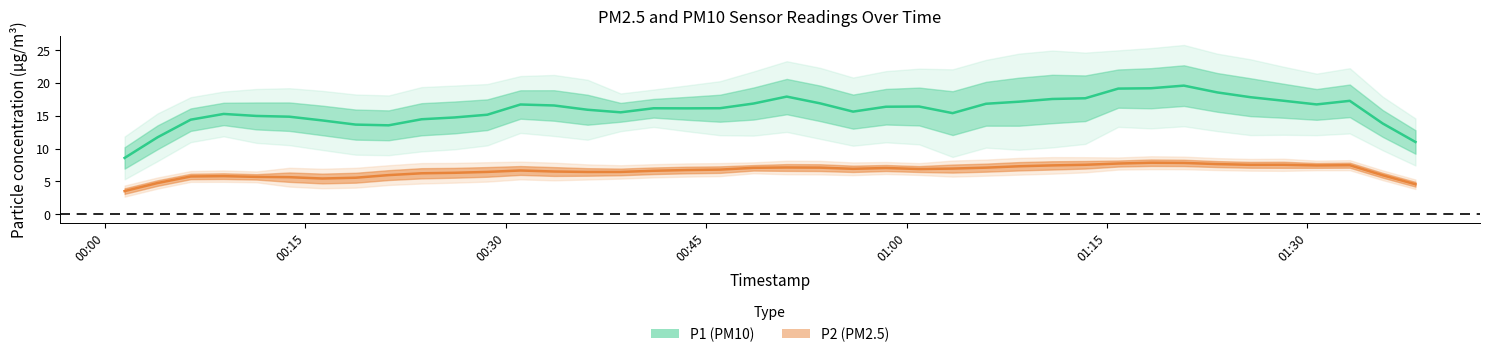

What is the sum of all P2 values?

271.3